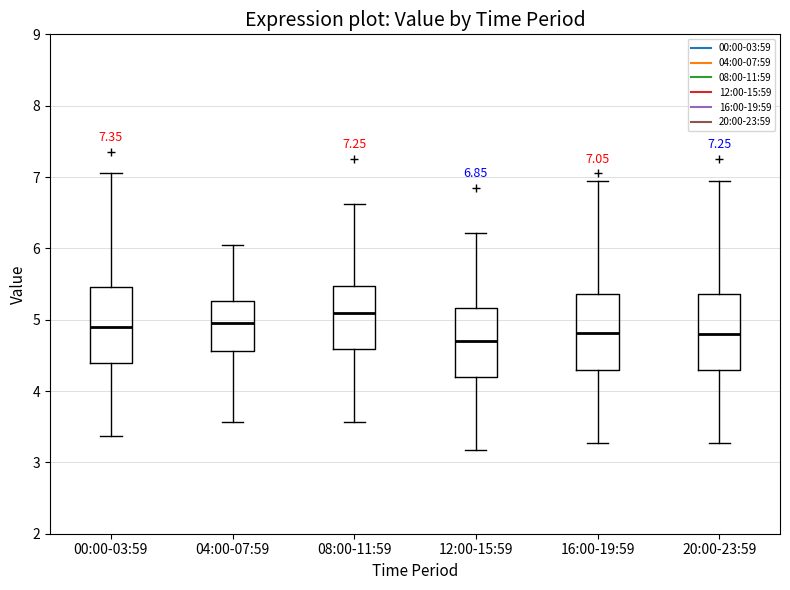

Which box has the highest median line?

08:00-11:59